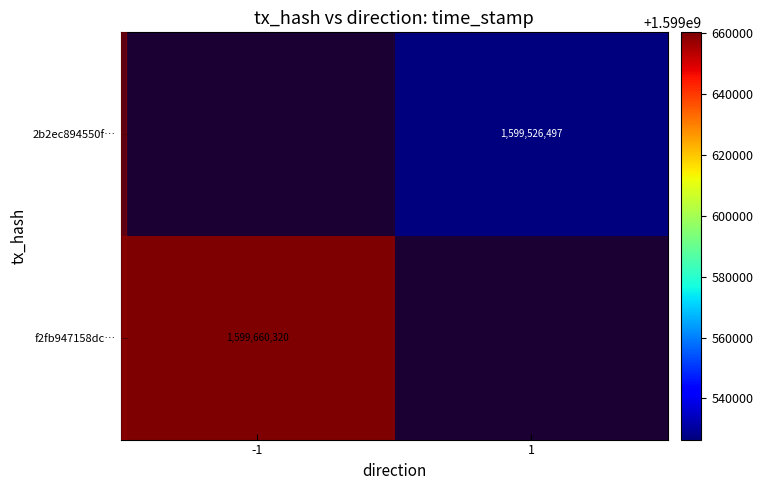

The 2b2ec894550f… series shows 1599526497 at 1. True or false?

True